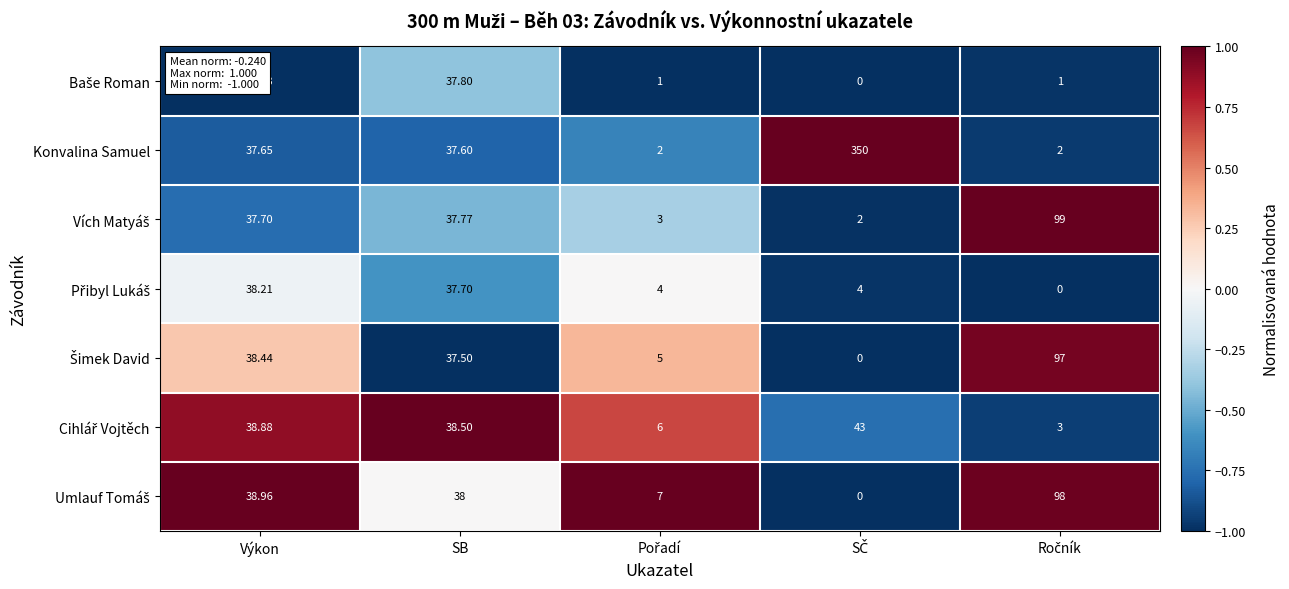

Which series has the largest total across all categories?

Konvalina Samuel